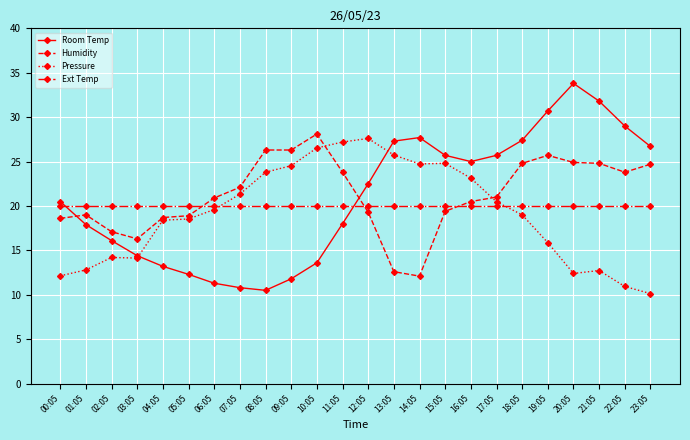

What position from the right is 05:05?

19